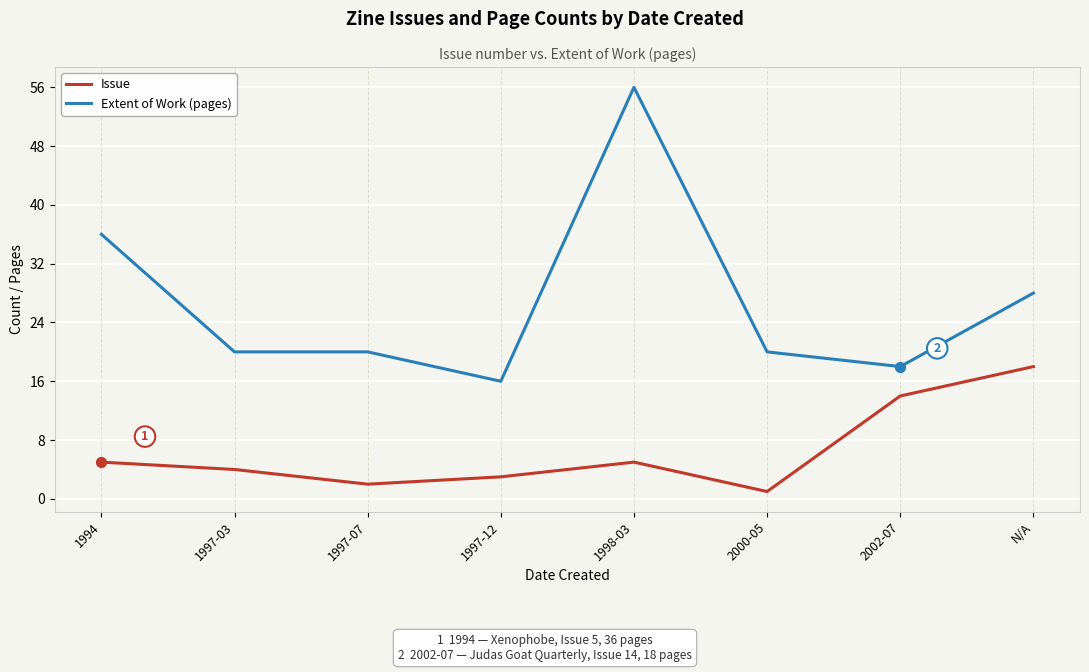

At how many categories does at least one series exceed 8?

8